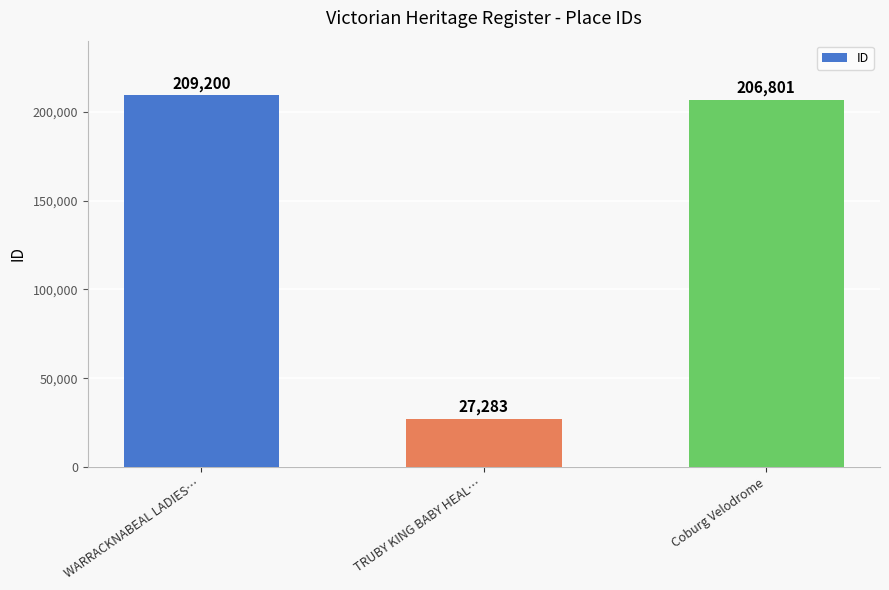

What is the change in value from TRUBY KING BABY HEAL… to Coburg Velodrome?

+179518